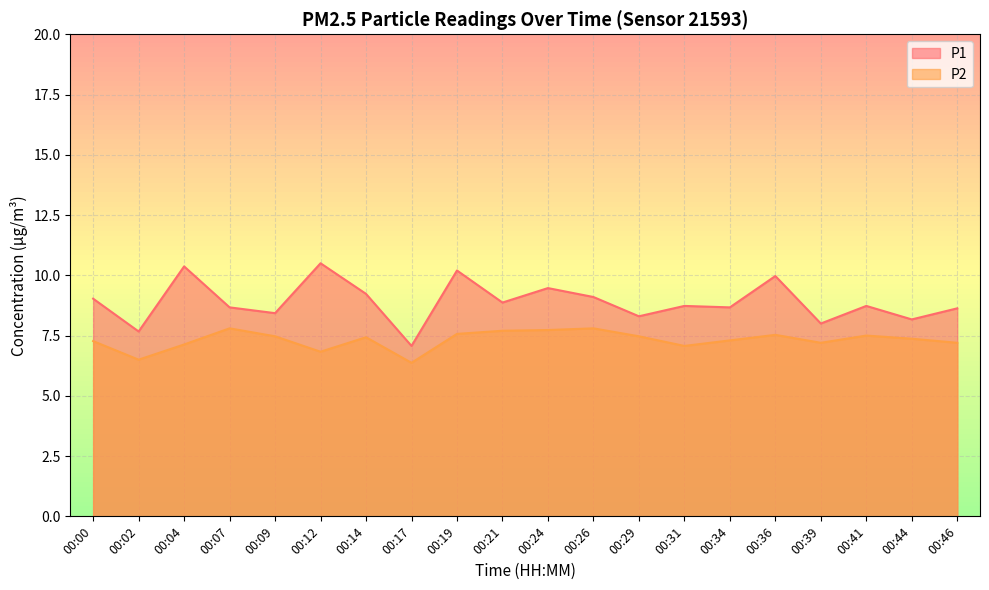

At which label is P1 closest to 8?

00:39